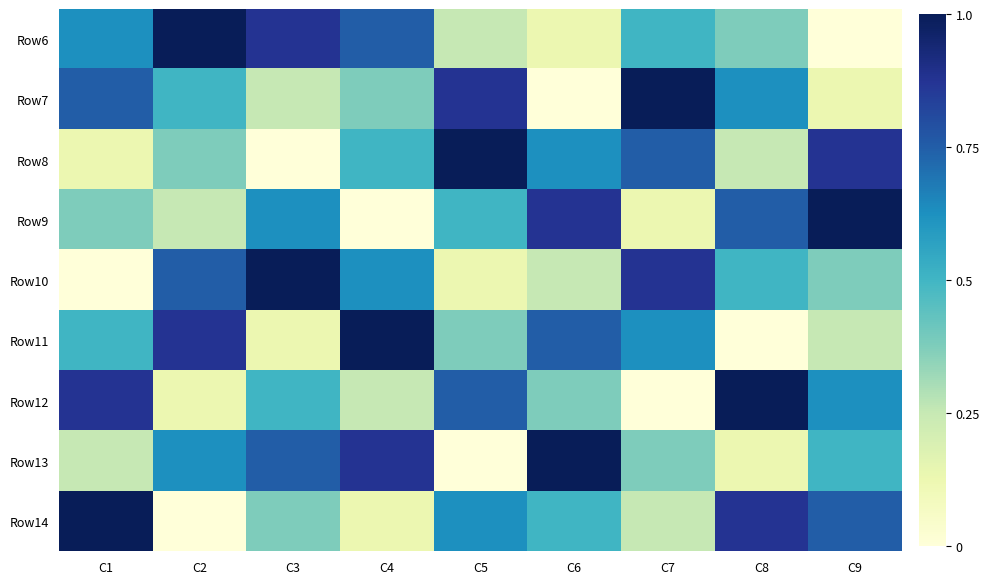

How many distinct data groups are displayed?

9